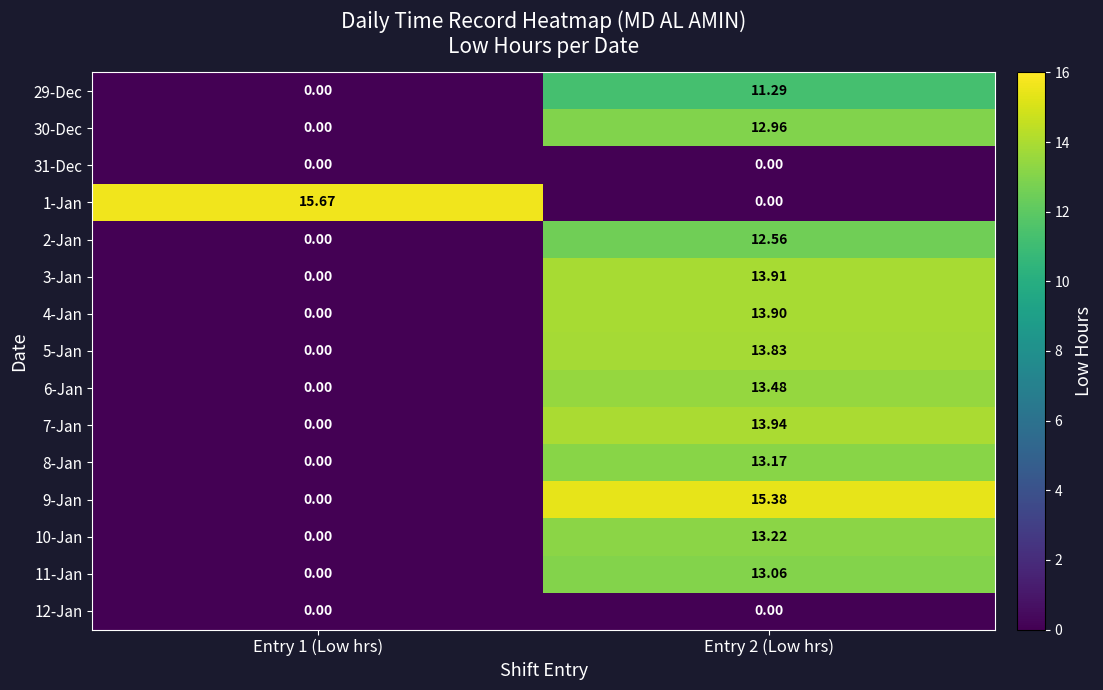

Which series has the largest total across all categories?

1-Jan